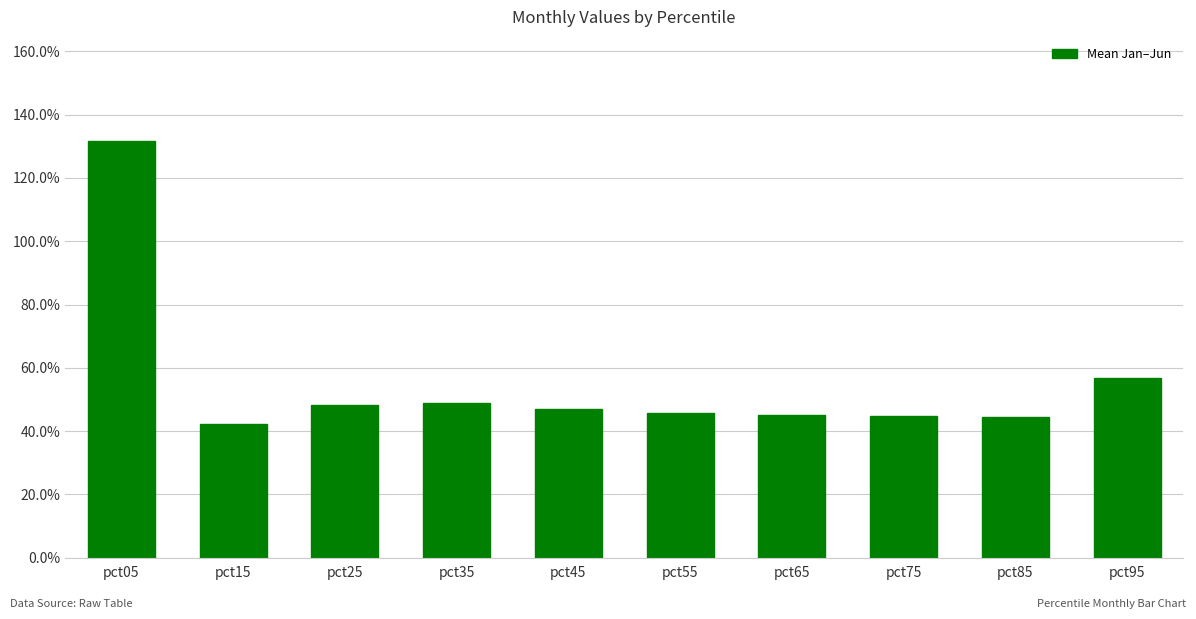

What is the smallest value displayed?

0.4